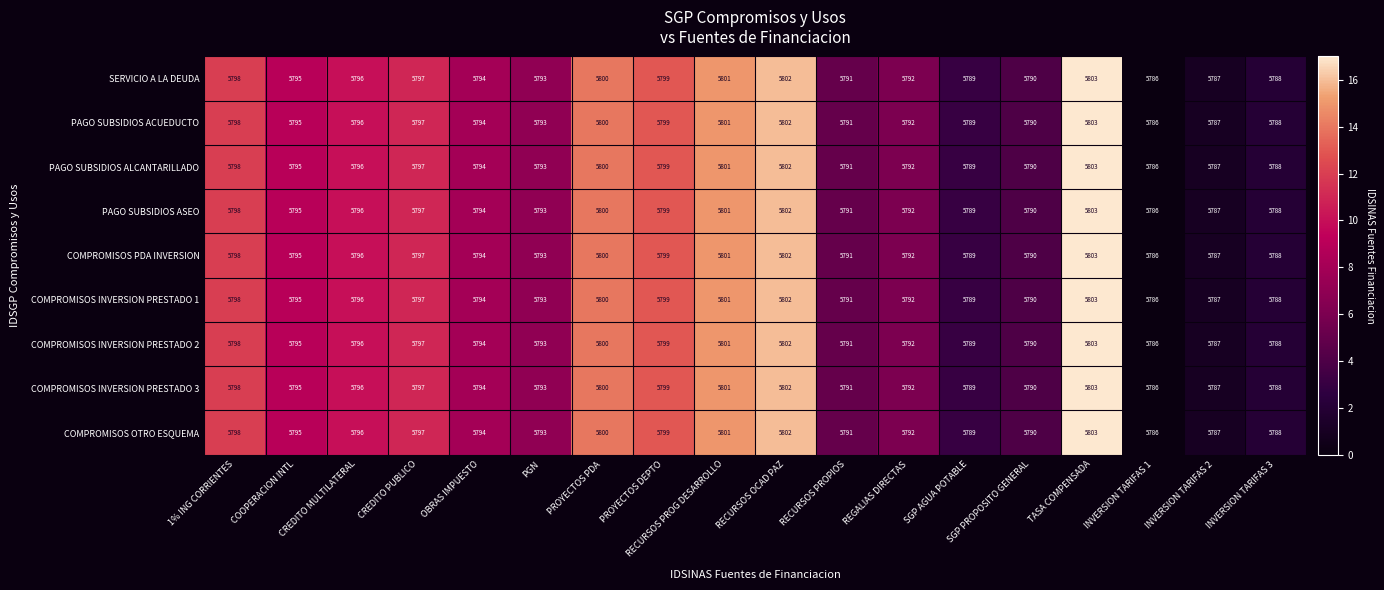

What is the difference between the COMPROMISOS INVERSION PRESTADO 2 values at INVERSION TARIFAS 1 and PROYECTOS DEPTO?

13